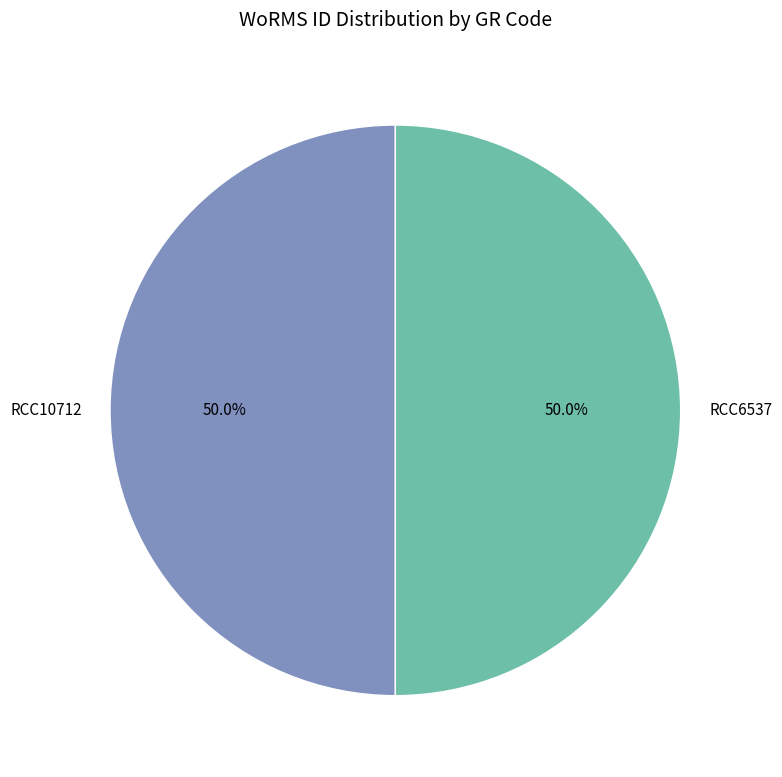

Combined, what portion of the pie is RCC6537 and RCC10712?

100.0%